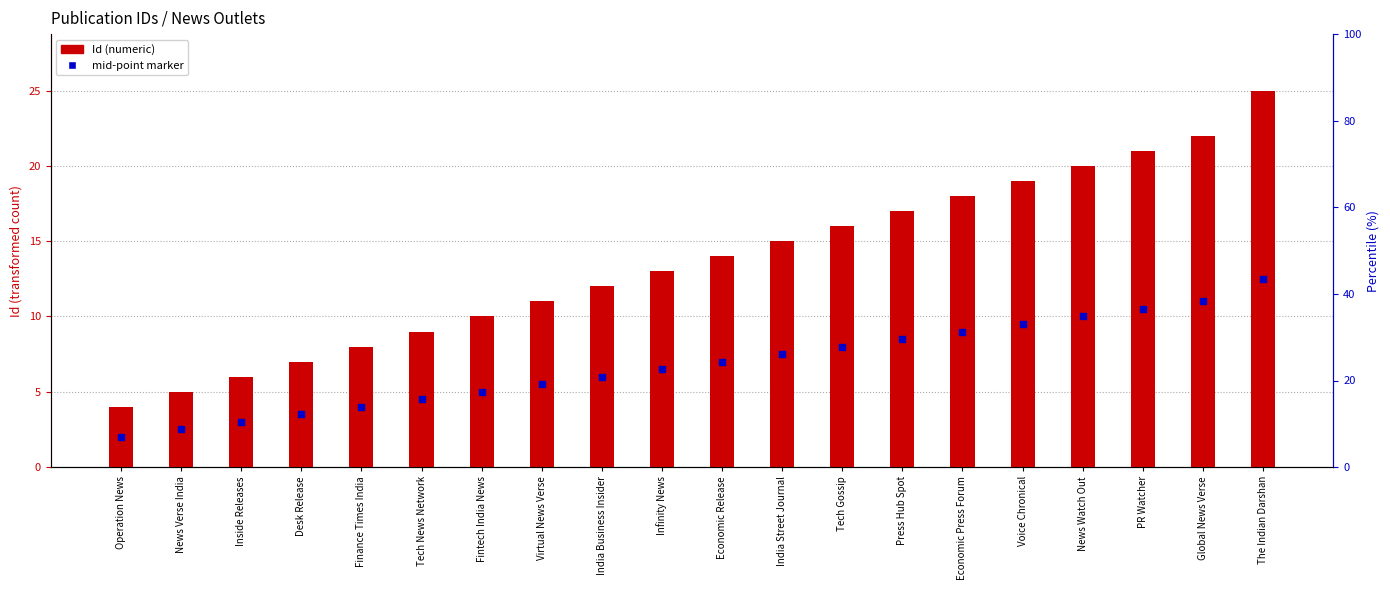

Which series has the largest total across all categories?

Id (numeric)